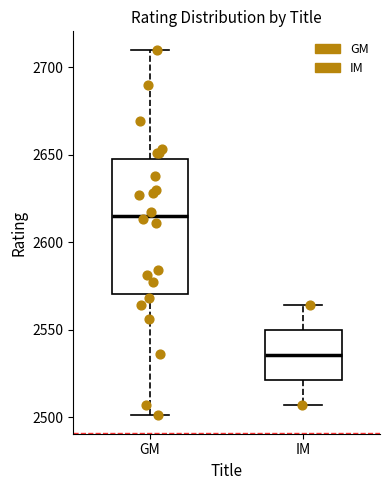

Which box's median line is the lowest?

IM